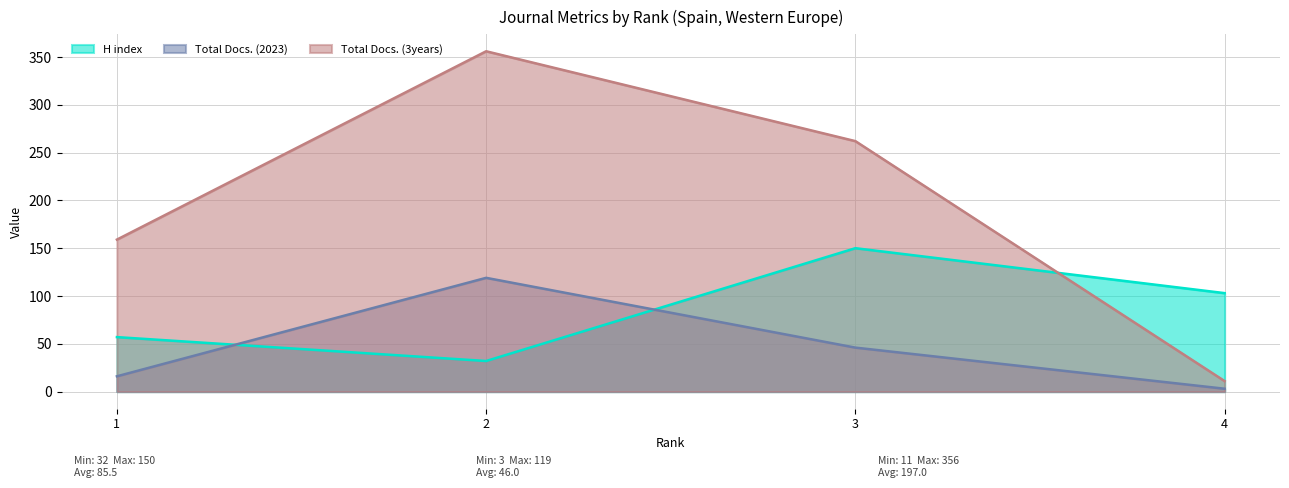

What is the total value across all series at 2?

507